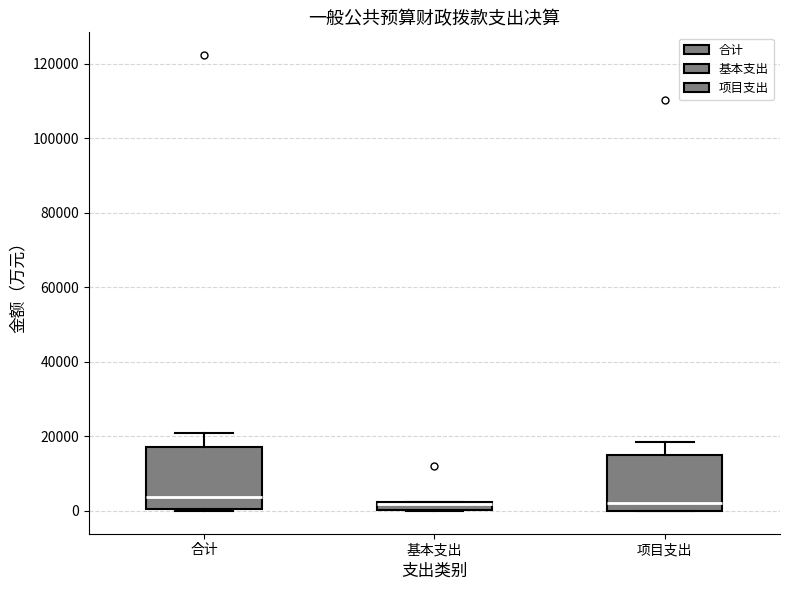

Where is the lower edge of the box for 基本支出 on the y-axis? The values are not printed on the chart, so give them approximately, as read against the axis.

0